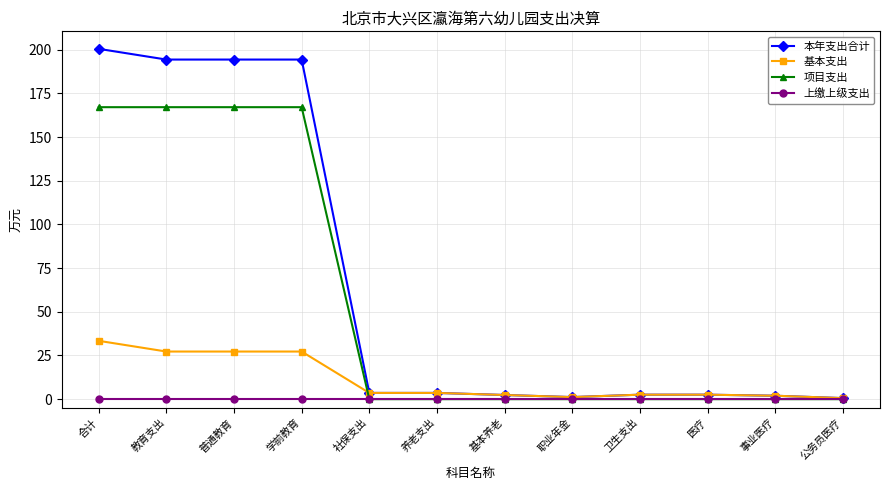

What are all the series names shown in the legend?

本年支出合计, 基本支出, 项目支出, 上缴上级支出